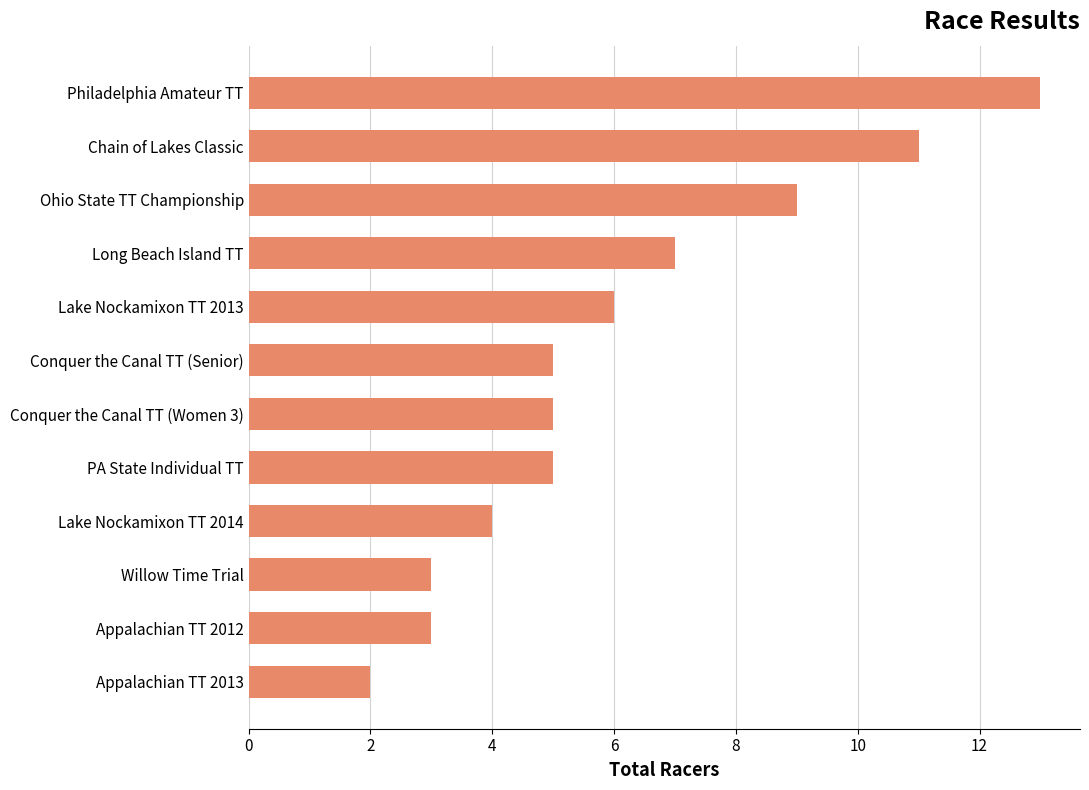

At which label is the value closest to 7?

Long Beach Island TT